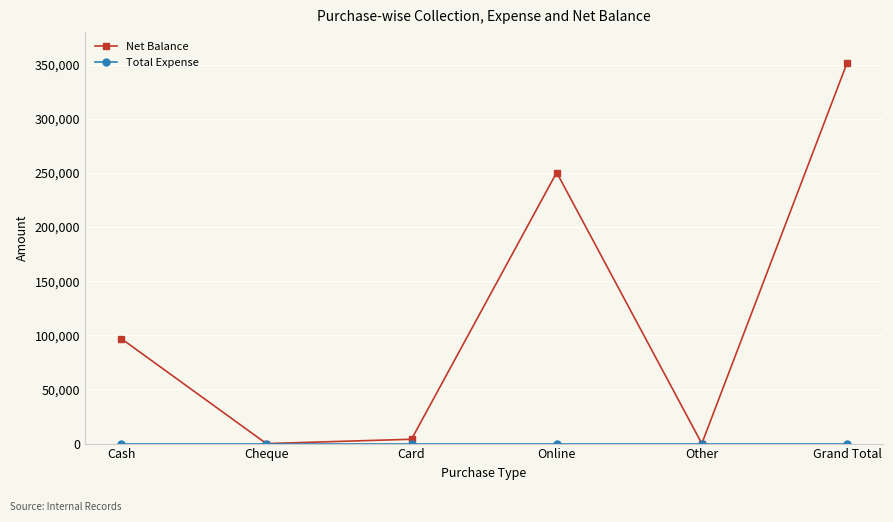

What is the label of the 6th point from the left?

Grand Total